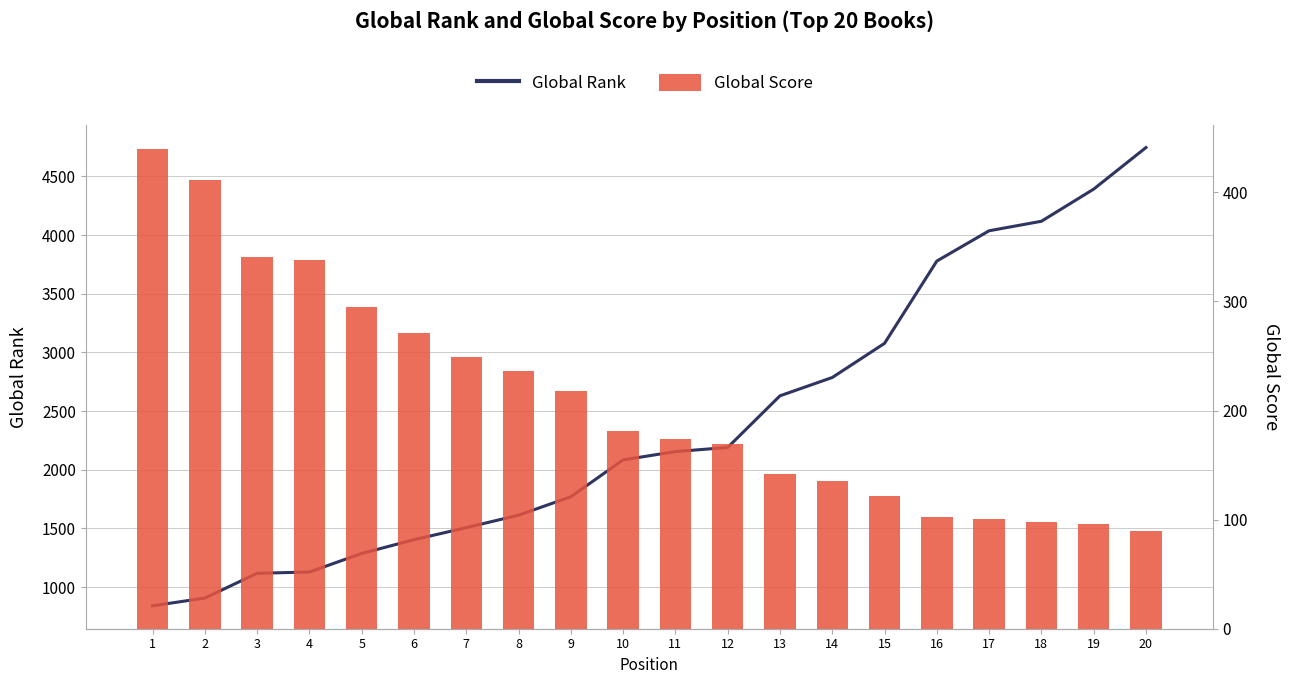

How many values in the Global Rank series exceed 2155?

9